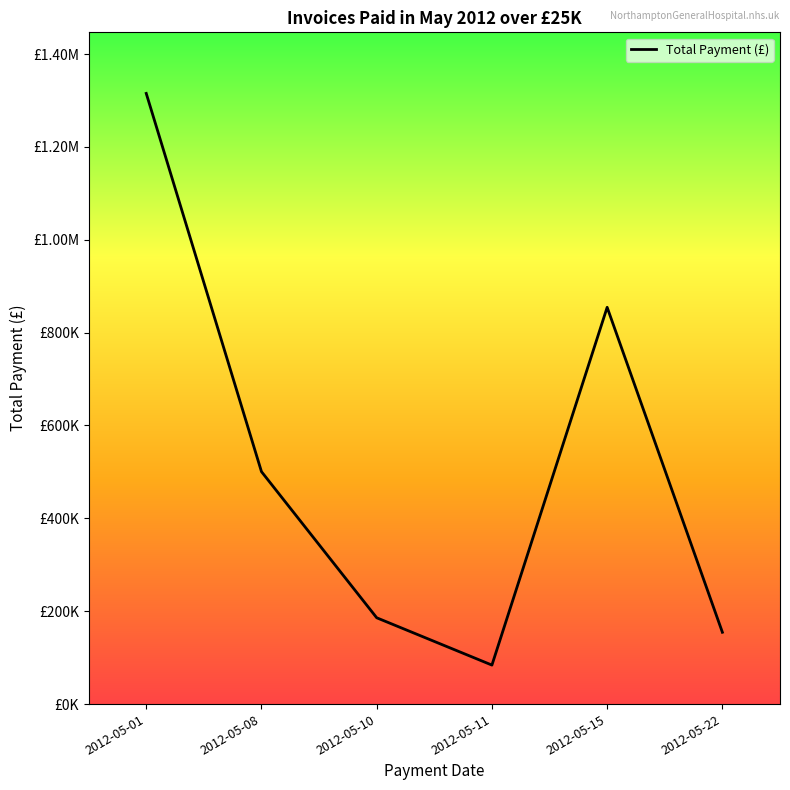

Rank the categories by value from highest to lowest.

2012-05-01, 2012-05-15, 2012-05-08, 2012-05-10, 2012-05-22, 2012-05-11